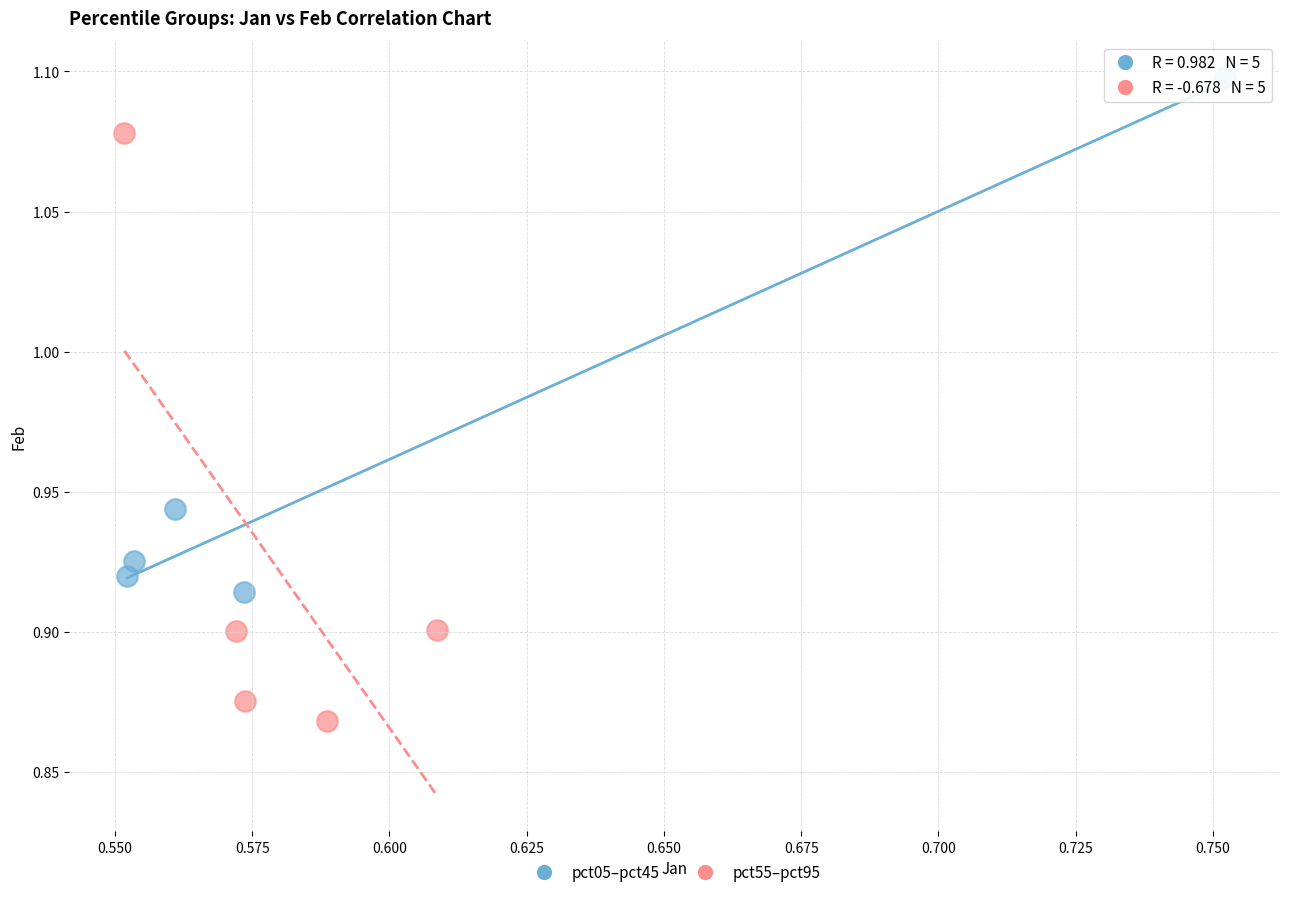

Which series reaches the minimum Y coordinate?

pct55–pct95